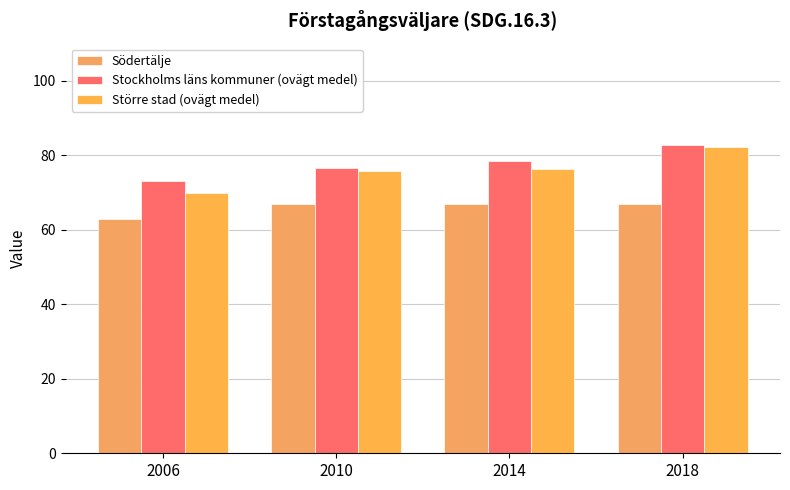

What is the value of the Större stad (ovägt medel) bar at the 3rd from the left?

76.4